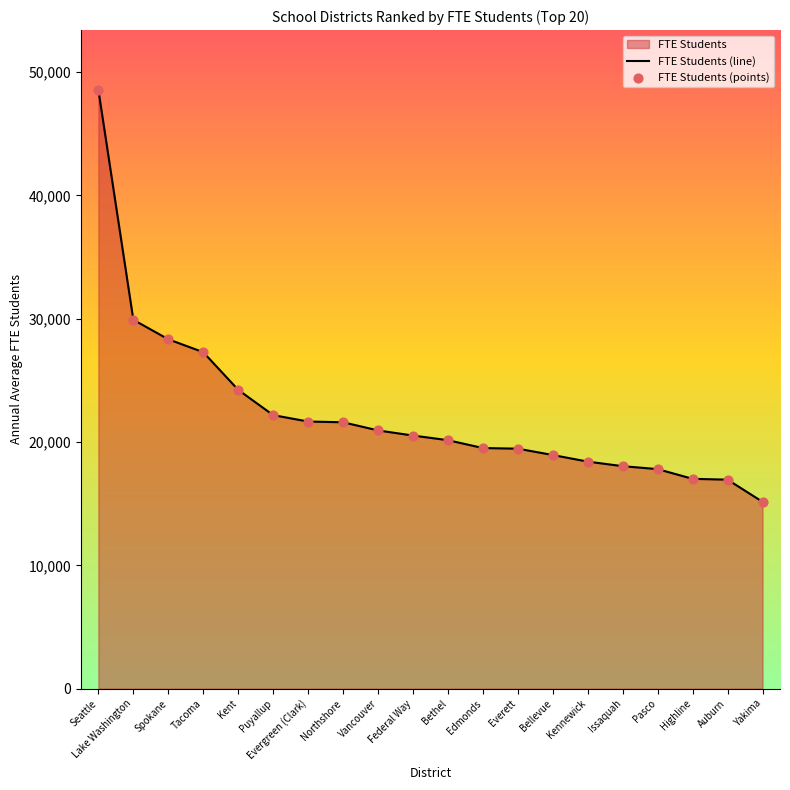

At which category is the sum across all series the highest?

Seattle